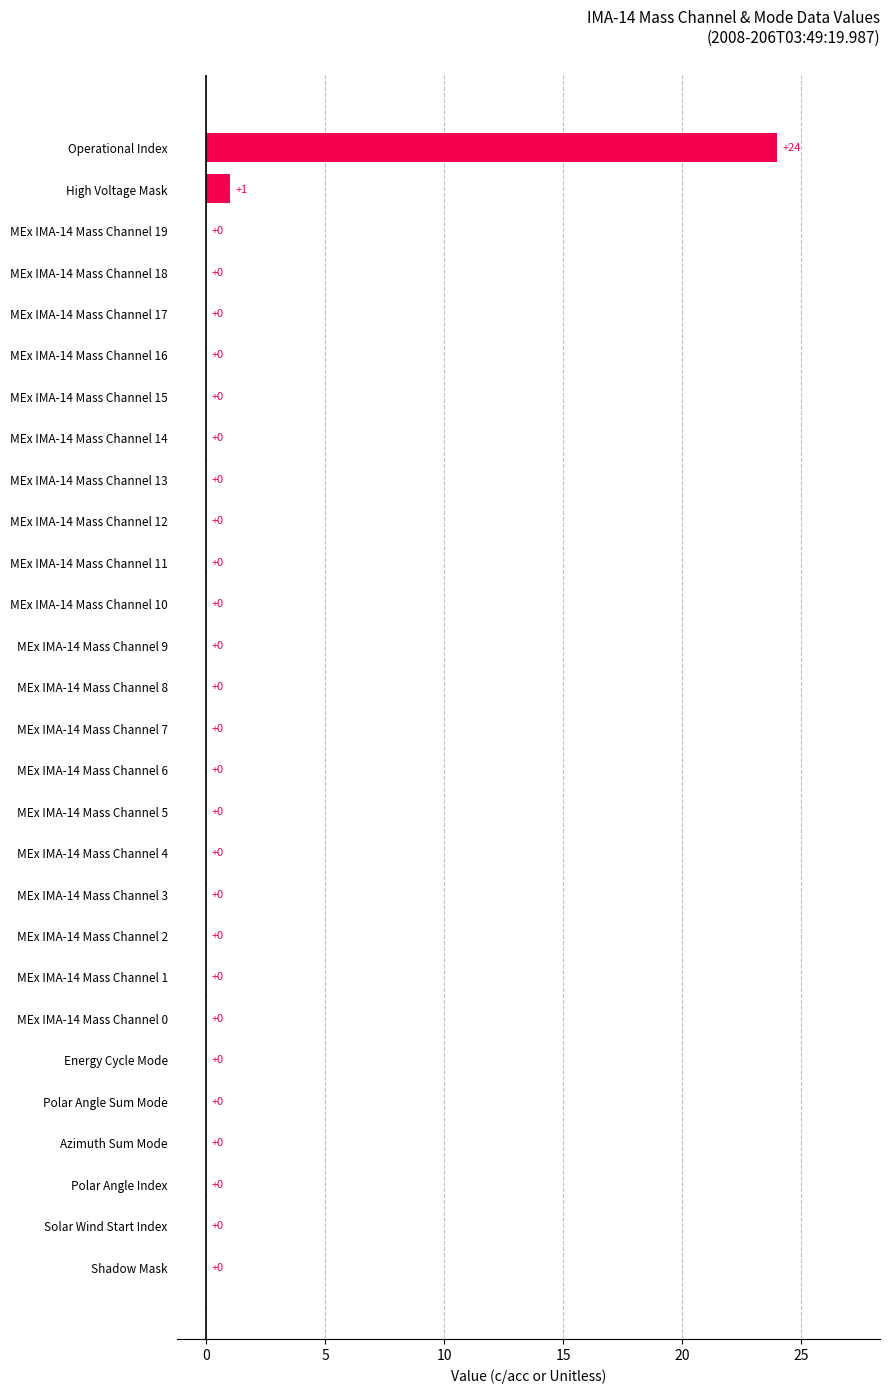

The value at Polar Angle Sum Mode is 0. True or false?

True